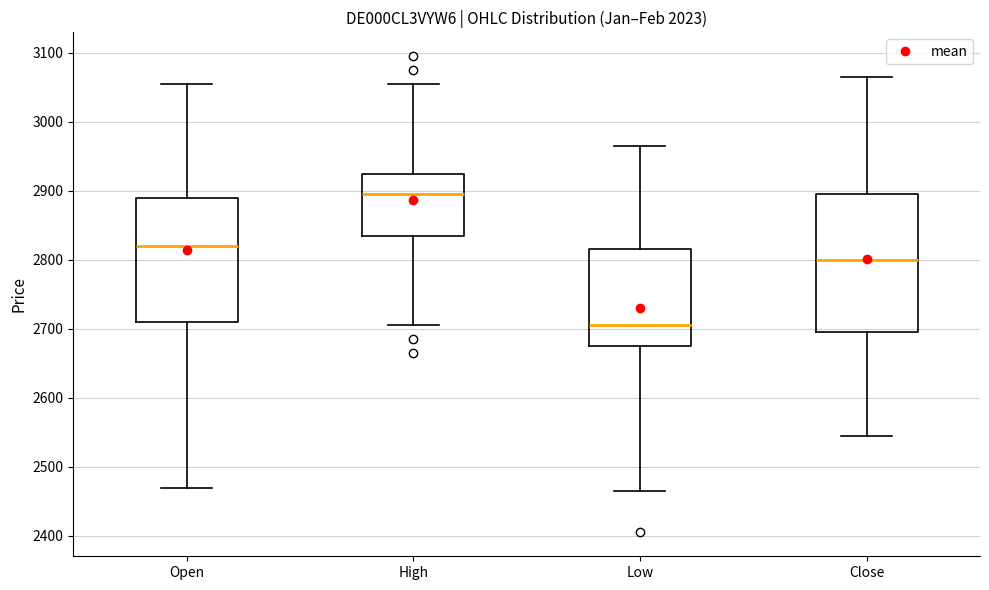

Where does the upper whisker of the box for Low end on the y-axis? The values are not printed on the chart, so give them approximately, as read against the axis.

2970